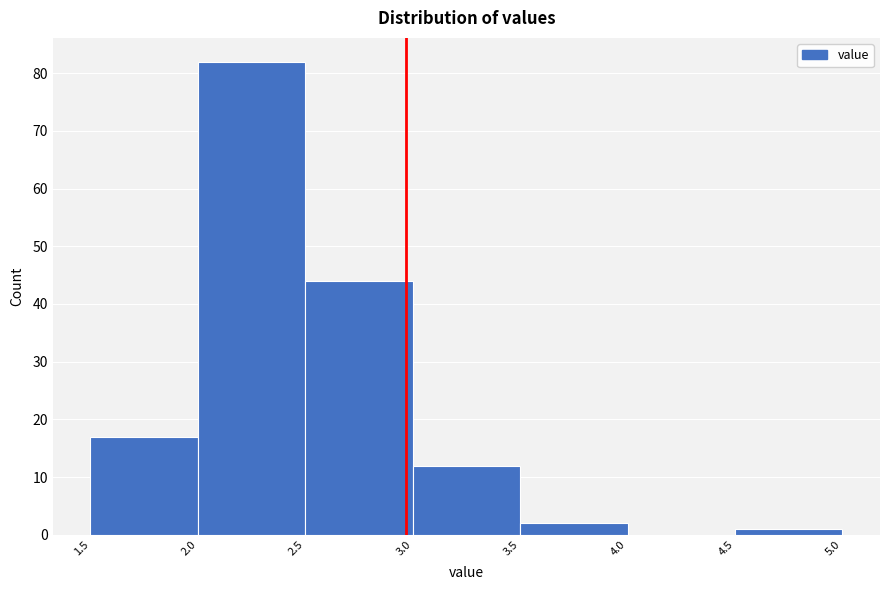

Which range on the x-axis has the tallest bar?

2.0 to 2.5